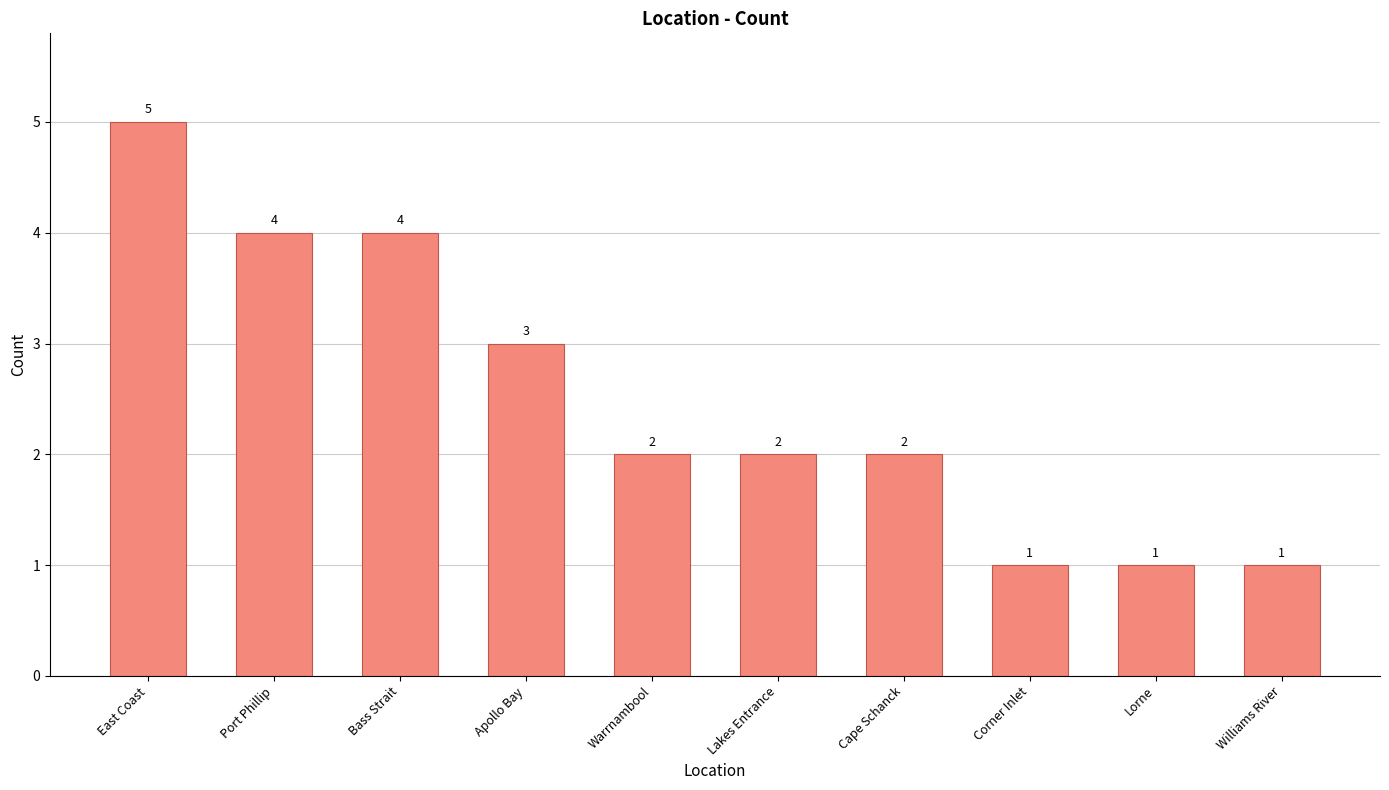

What is the sum of the values at Lorne and East Coast?

6